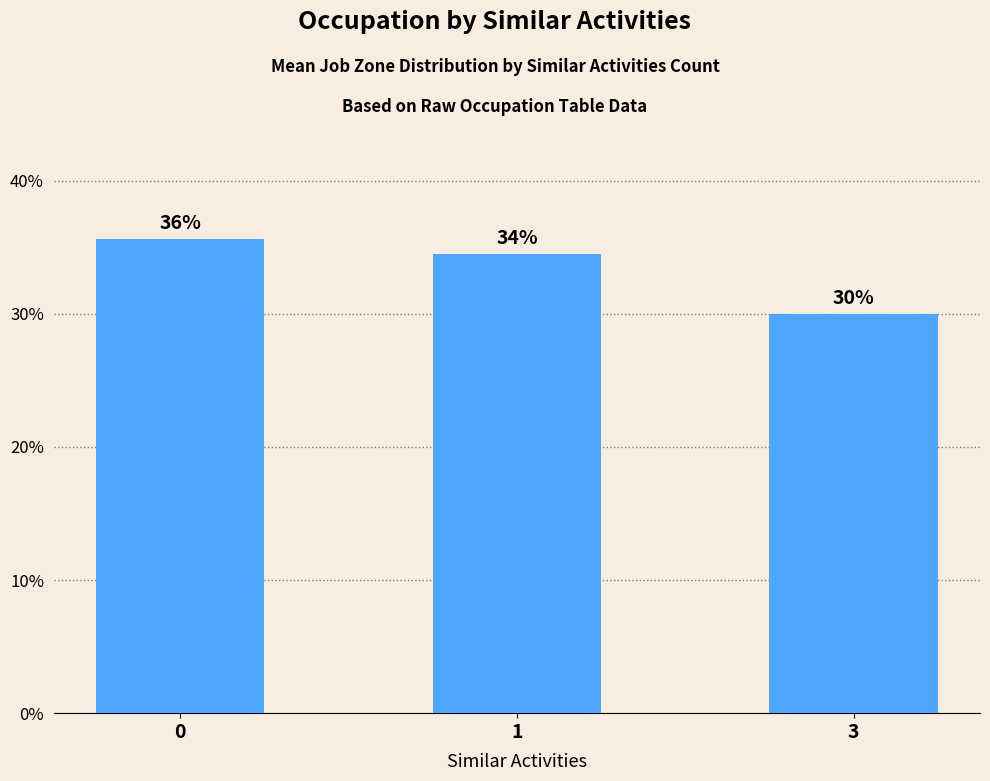

Rank the categories by value from highest to lowest.

0, 1, 3